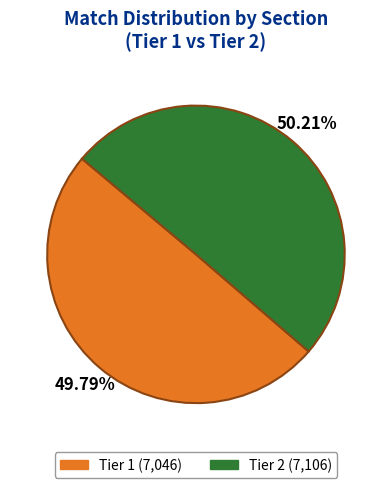

Is the sum of Tier 1 (7,046) and Tier 2 (7,106) greater than half?

Yes